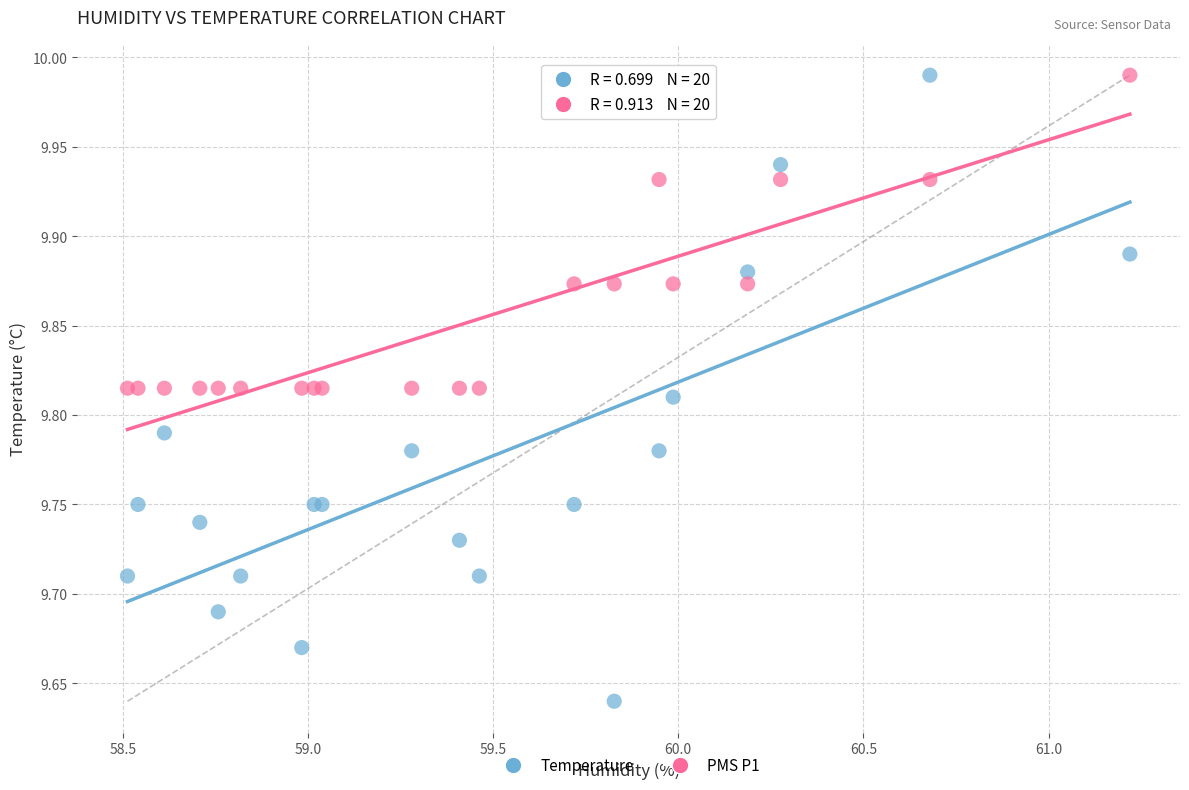

Which series has the widest spread of Y values?

Temperature